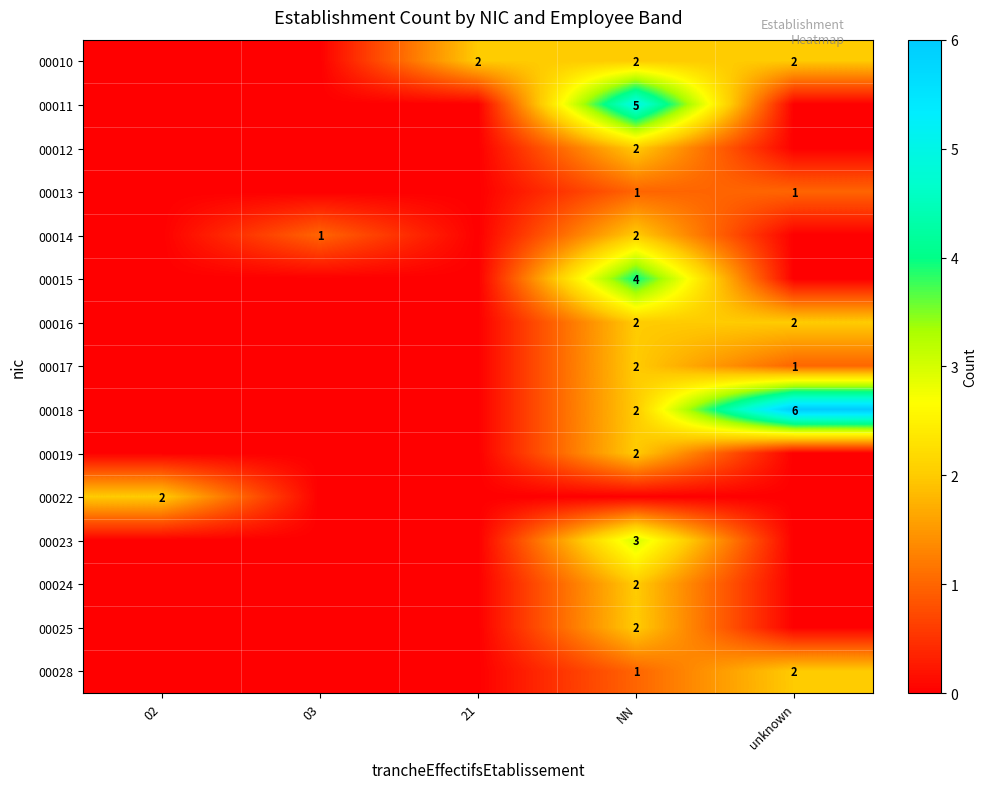

What is the total value across all series at NN?

32